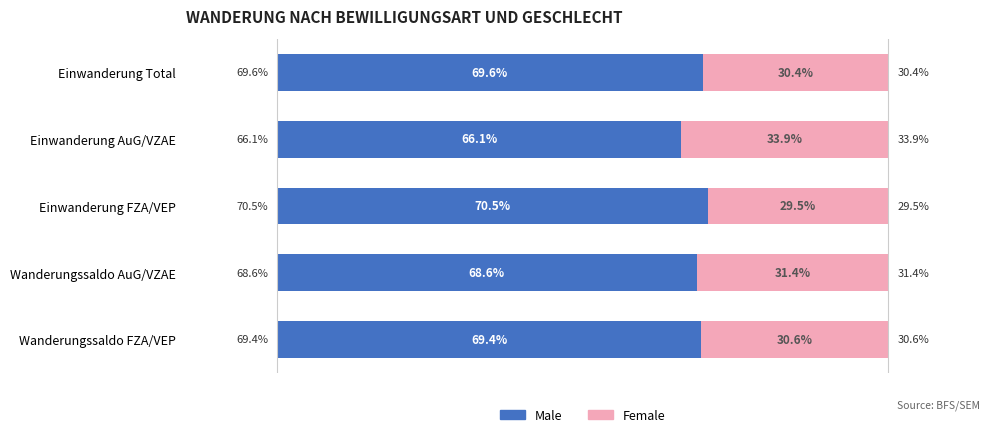

At which label is Male closest to 68?

Wanderungssaldo AuG/VZAE